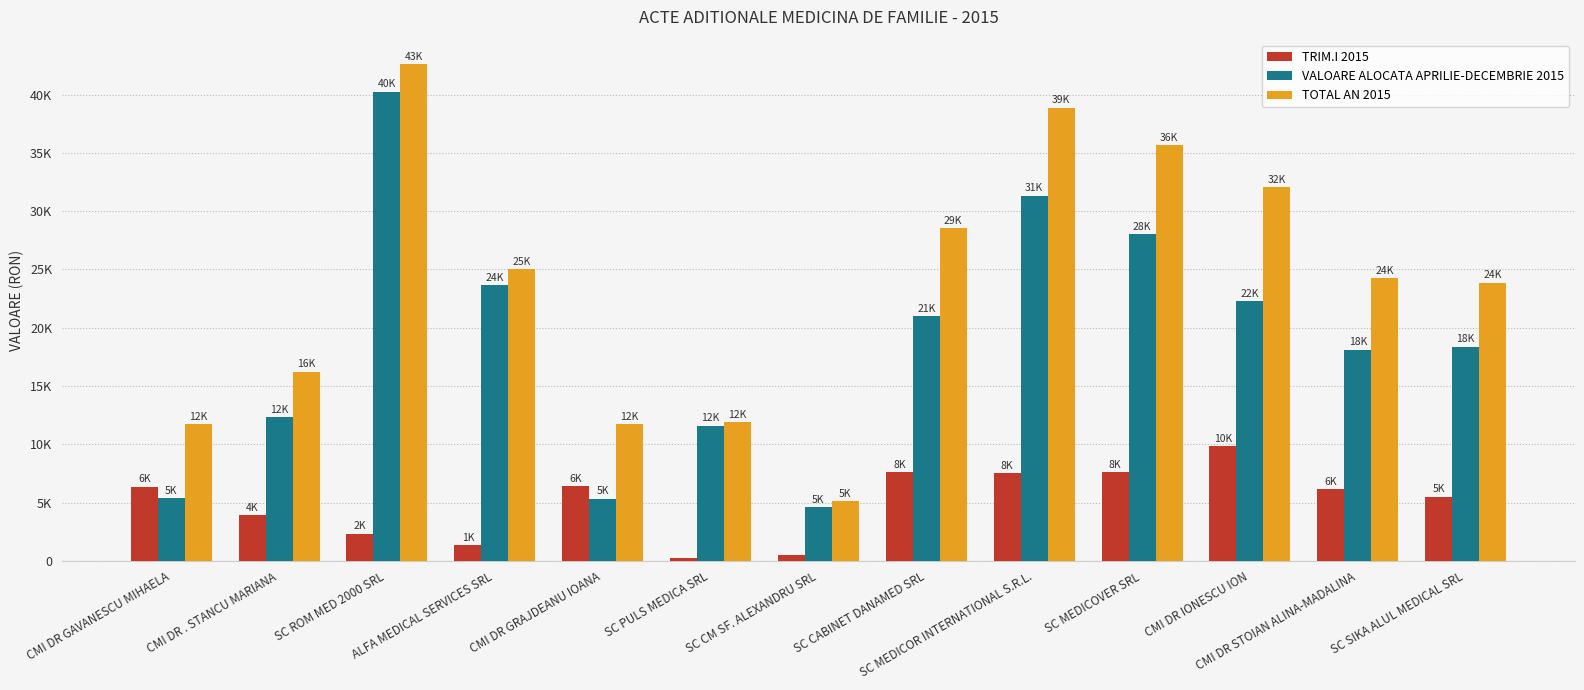

Does the chart contain stacked bars?

No